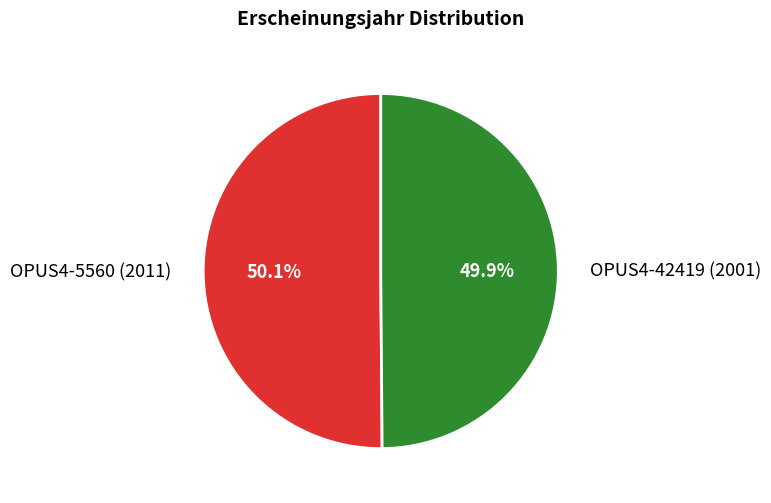

What is the ratio of the value at OPUS4-42419 (2001) to the value at OPUS4-5560 (2011)?

1.0